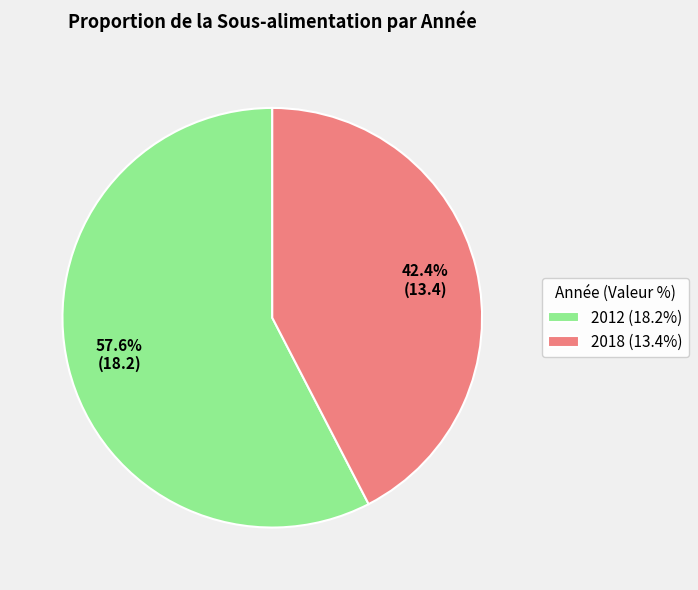

What percentage is the 2012 slice, to the nearest percent?

58%